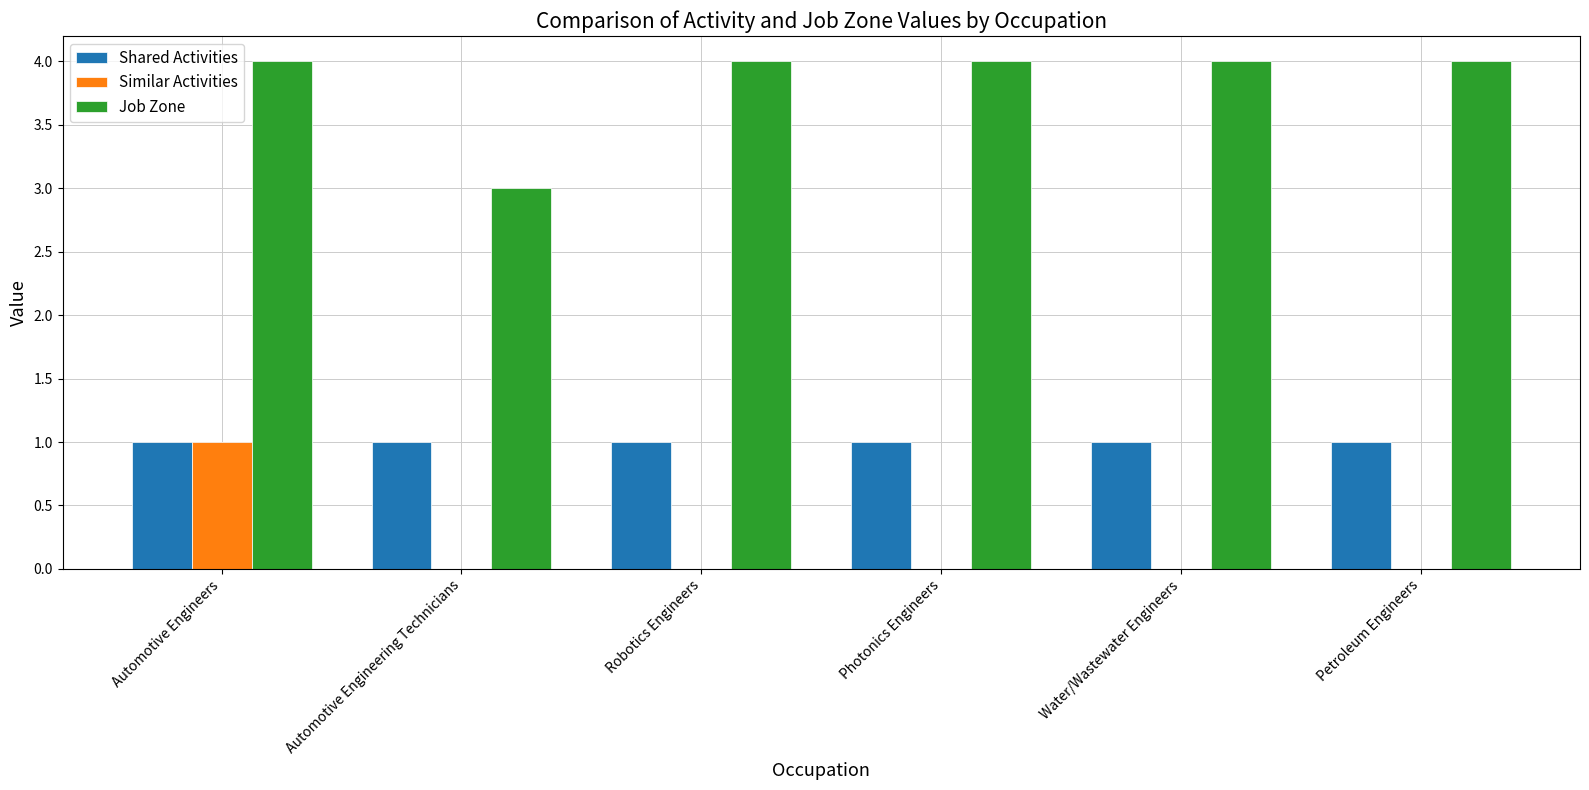

What is the maximum value shown in the chart?

4